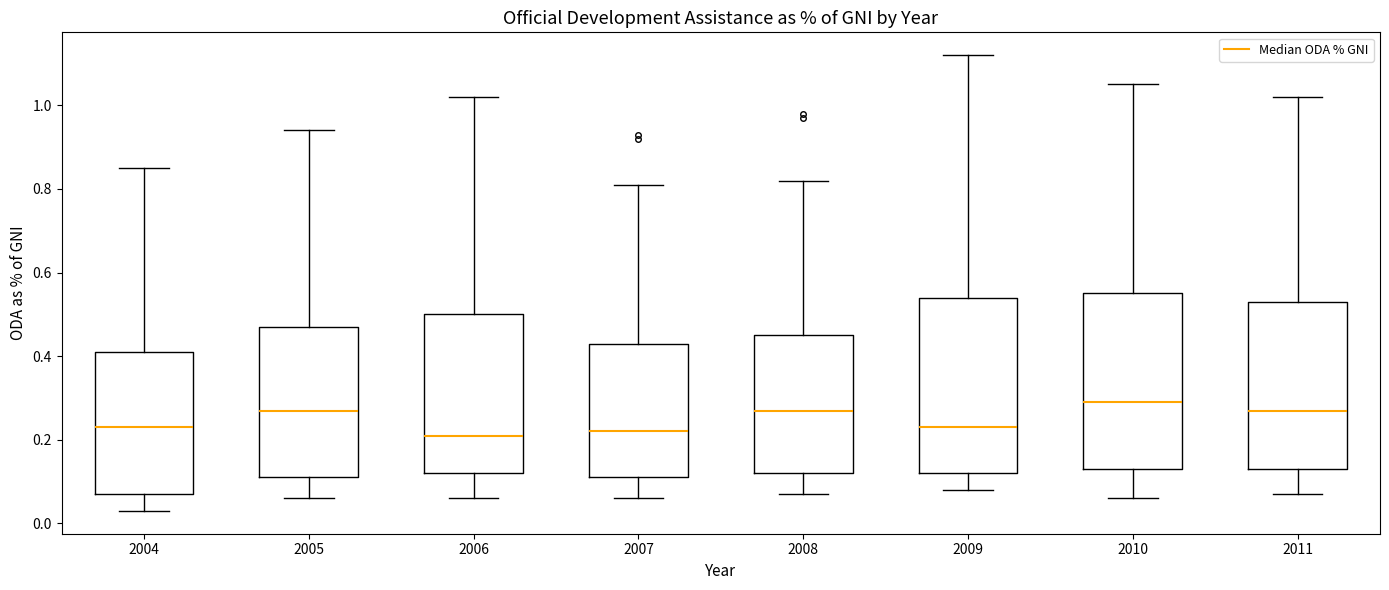

Reading left to right, read every box against the y-axis: the position of its median line, the range the box covers, and the ends of its whiskers. The values are not printed on the chart, so give them approximately, as read against the axis.

2004: median 0.24, box 0.08 to 0.42, whiskers 0.04 to 0.86
2005: median 0.28, box 0.12 to 0.48, whiskers 0.06 to 0.94
2006: median 0.22, box 0.12 to 0.50, whiskers 0.06 to 1.02
2007: median 0.22, box 0.12 to 0.44, whiskers 0.06 to 0.82
2008: median 0.28, box 0.12 to 0.46, whiskers 0.08 to 0.82
2009: median 0.24, box 0.12 to 0.54, whiskers 0.08 to 1.12
2010: median 0.30, box 0.14 to 0.56, whiskers 0.06 to 1.06
2011: median 0.28, box 0.14 to 0.54, whiskers 0.08 to 1.02